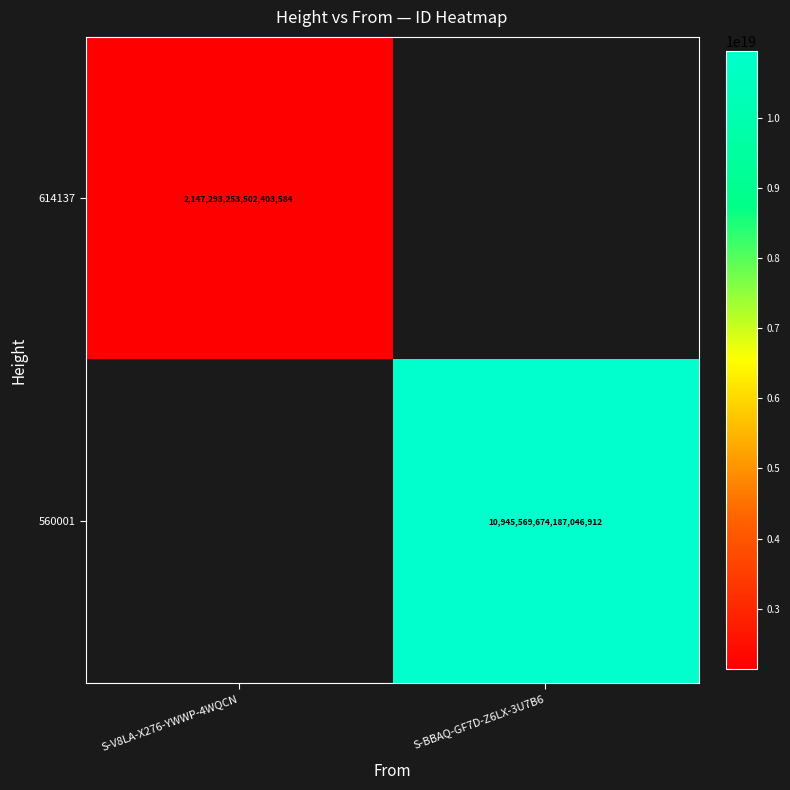

The value of 560001 at S-BBAQ-GF7D-Z6LX-3U7B6 is 15696232662920376320. True or false?

False